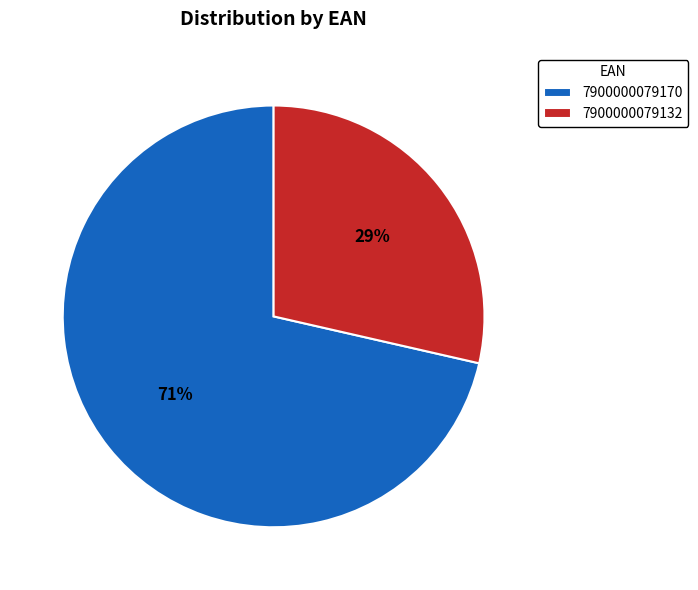

To the nearest percent, what is the average slice percentage?

50%